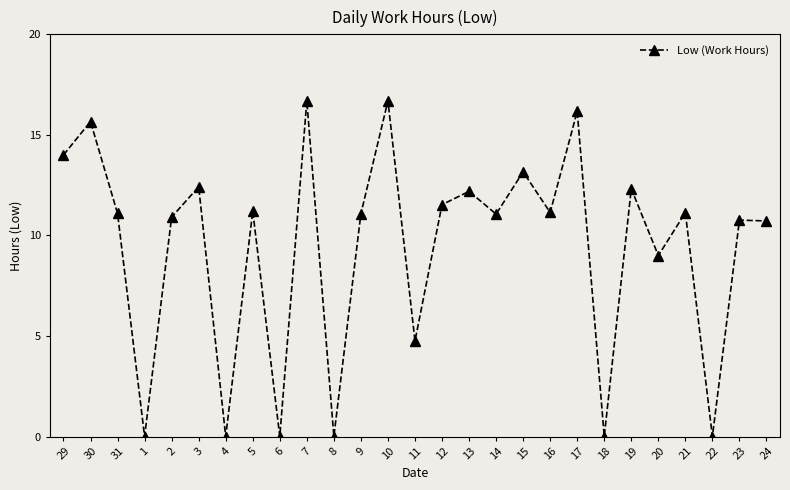

What is the difference between the second highest and second lowest values?

16.7